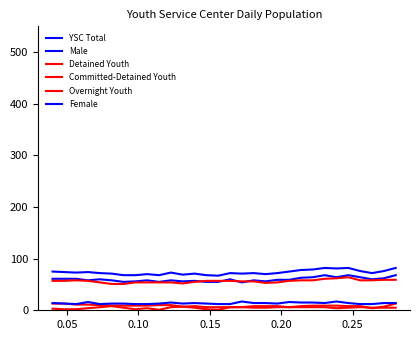

Reading left to right, transcribe all the data shown in this chart.

YSC Total: 75	74	73	74	72	71	68	68	70	68	73	69	71	68	67	72	71	72	70	72	75	78	79	82	81	82	76	72	76	82
Male: 61	61	61	58	60	58	55	56	58	55	58	56	57	55	55	60	54	58	56	59	59	63	64	68	64	68	64	60	62	68
Detained Youth: 57	57	58	57	54	51	51	54	54	54	54	52	55	57	57	57	56	56	53	54	57	58	58	61	62	64	58	58	59	59
Committed-Detained Youth: 13	13	11	11	10	9	9	9	9	10	10	7	8	6	6	6	6	5	5	6	6	6	6	6	4	5	6	5	5	5
Overnight Youth: 3	2	2	4	6	8	5	2	4	1	6	7	5	2	1	6	6	8	8	8	6	8	9	9	9	8	8	4	7	13
Female: 14	13	12	16	12	13	13	12	12	13	15	13	14	13	12	12	17	14	14	13	16	15	15	14	17	14	12	12	14	14